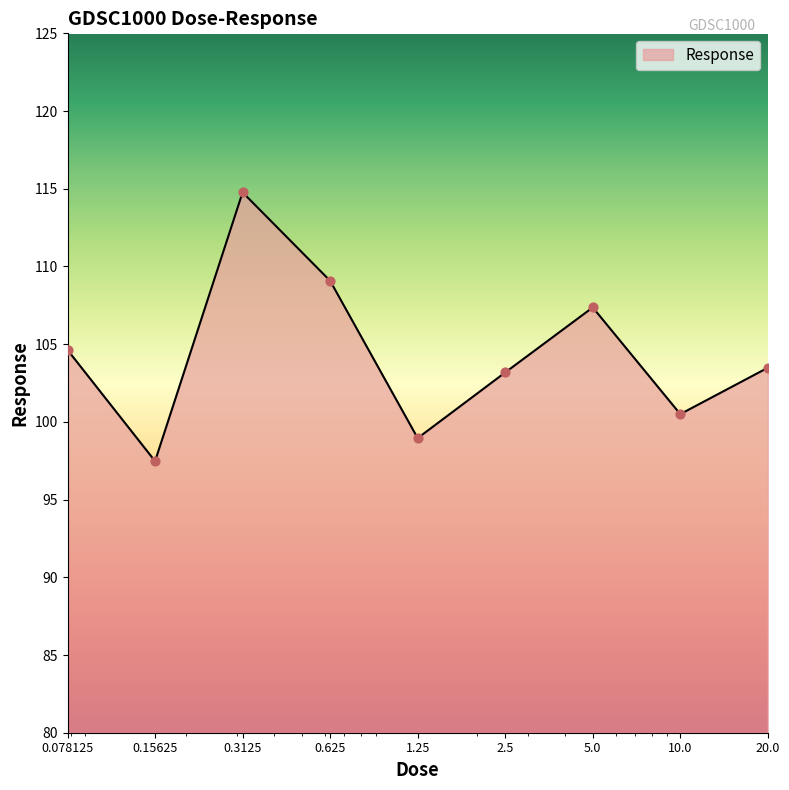

What is the smallest value displayed?

97.5